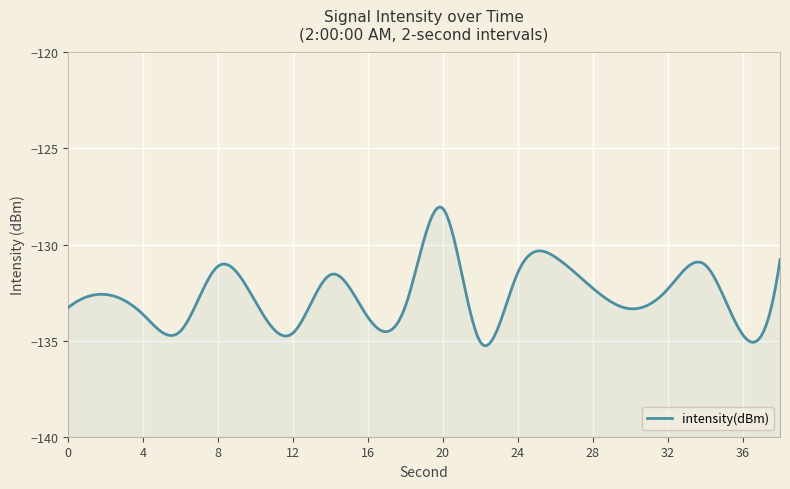

List the labels in order of value, largest first.

20, 26, 38, 34, 8, 24, 14, 28, 32, 2, 10, 18, 0, 30, 4, 16, 6, 12, 36, 22